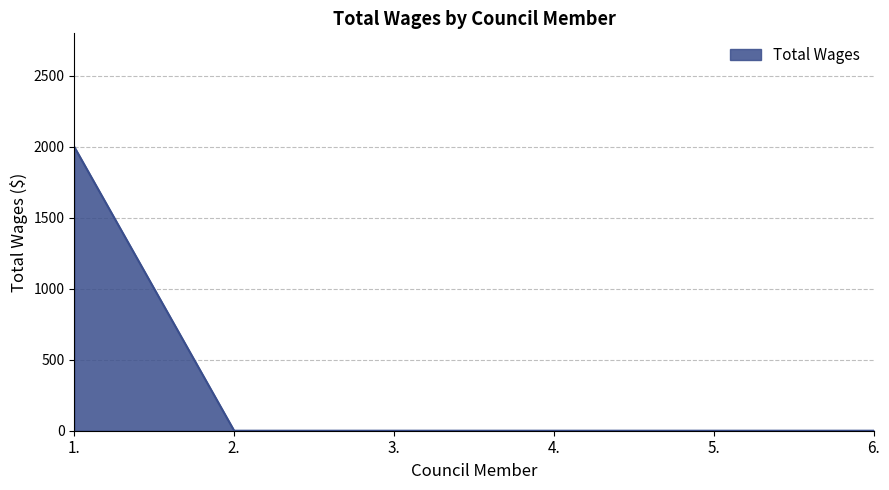

The value at 1. is 2660. True or false?

False